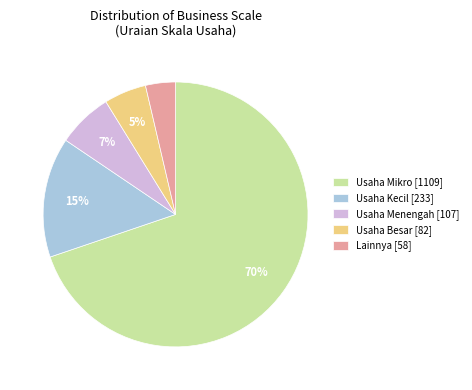

Count the number of slices in the pie.

5